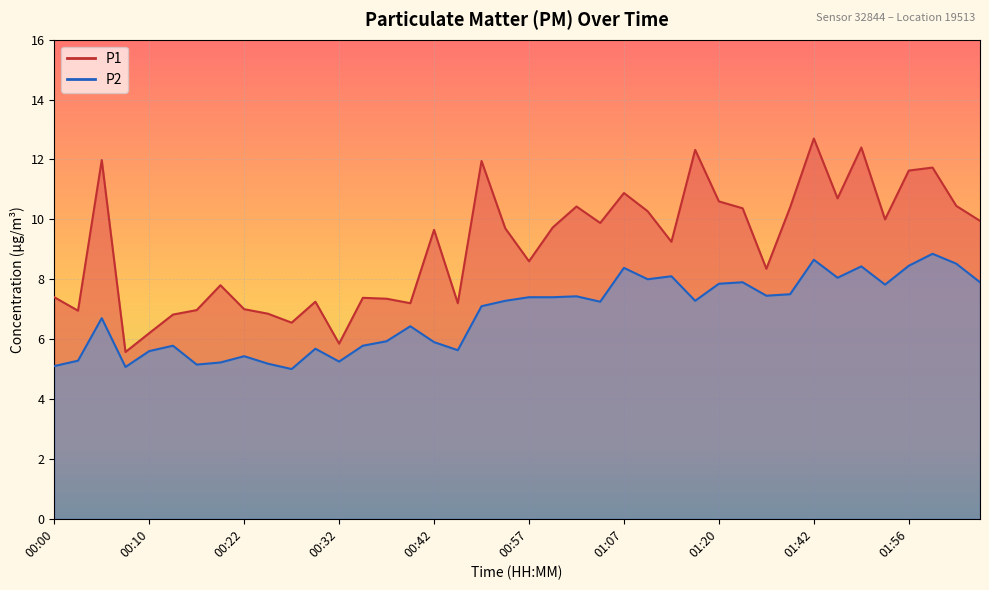

What is the average value of the P2 series?

6.8